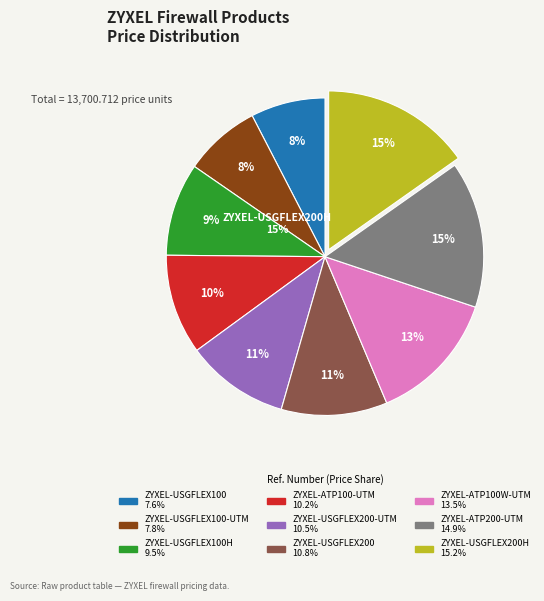

Rank the categories by value from highest to lowest.

ZYXEL-USGFLEX200H, ZYXEL-ATP200-UTM, ZYXEL-ATP100W-UTM, ZYXEL-USGFLEX200, ZYXEL-USGFLEX200-UTM, ZYXEL-ATP100-UTM, ZYXEL-USGFLEX100H, ZYXEL-USGFLEX100-UTM, ZYXEL-USGFLEX100